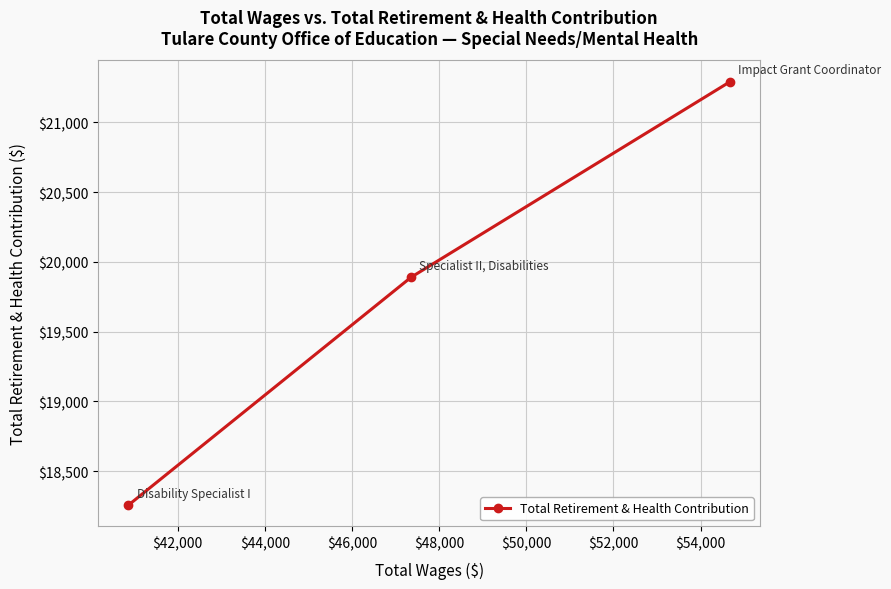

How many lines are shown in the chart?

1